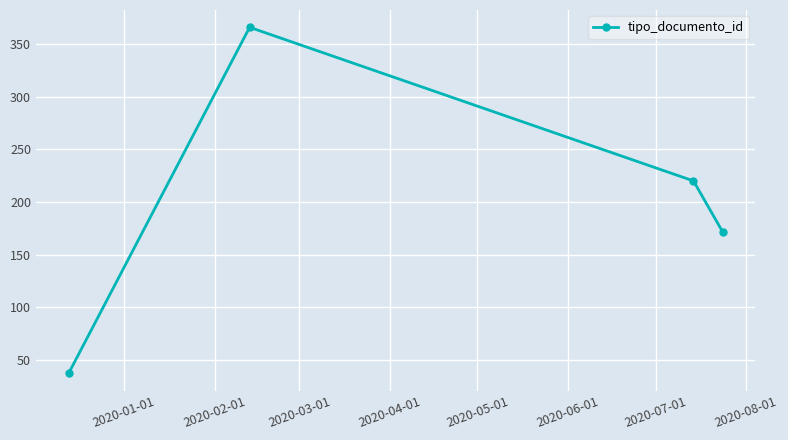

Reading left to right, list all the values displayed in this chart.

37.0	366.0	220.0	171.5